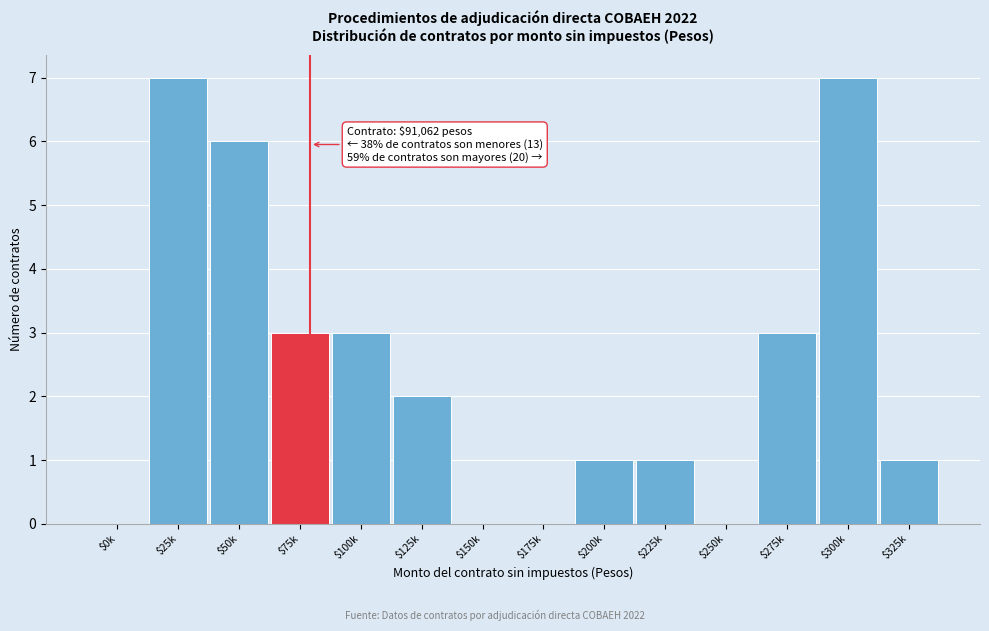

What is the maximum value shown in the chart?

7